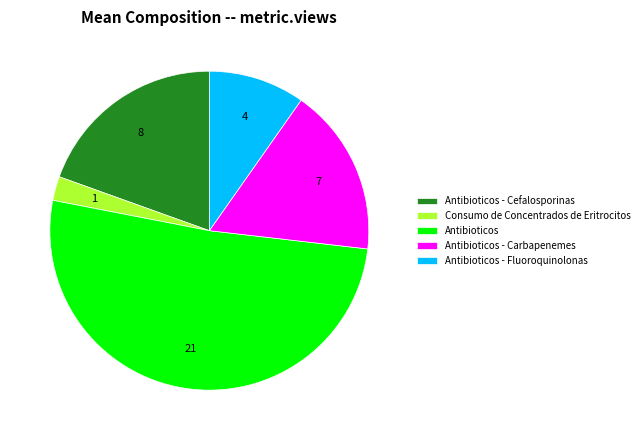

Is it true that Antibioticos - Cefalosporinas is 26% of the pie?

False